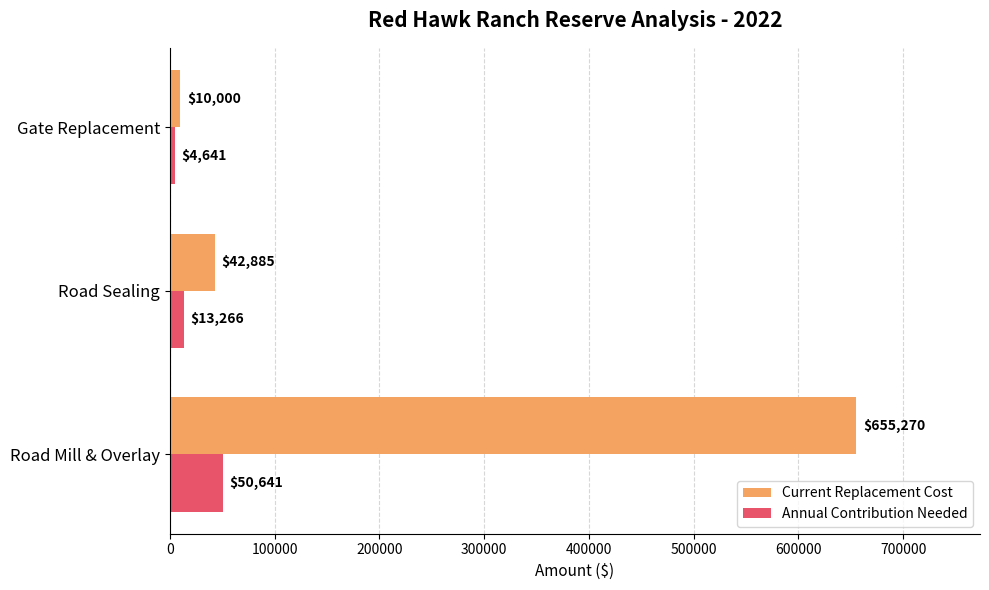

Which series has the largest total across all categories?

Current Replacement Cost